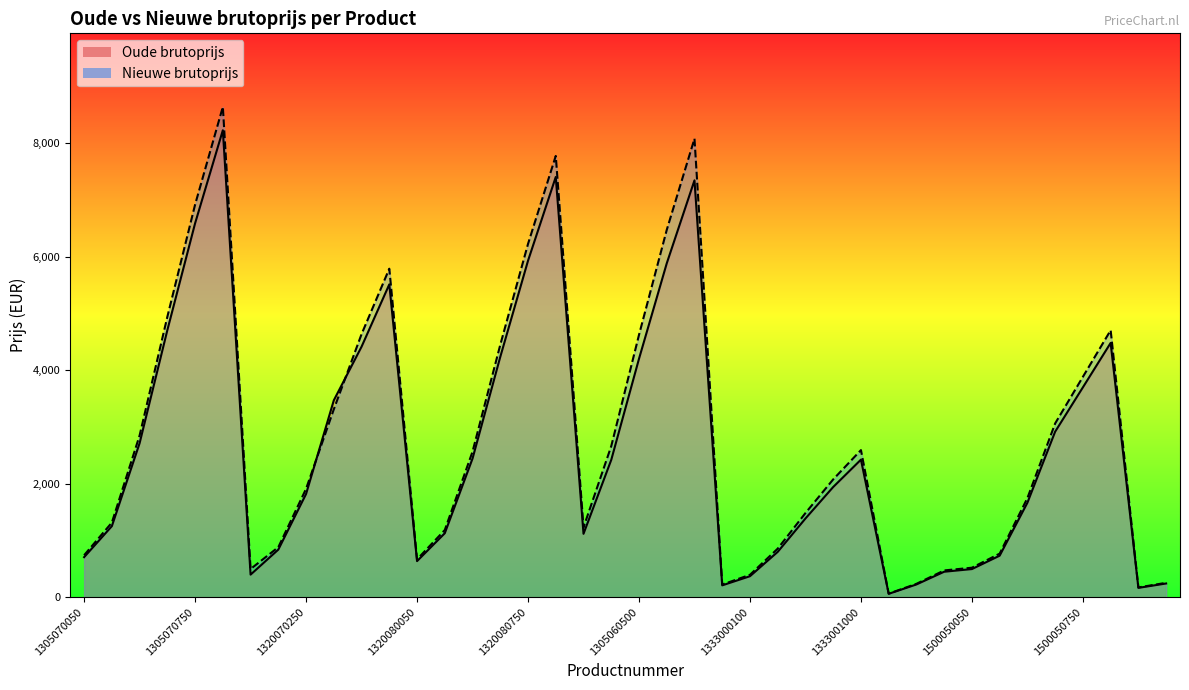

What is the sum of the Oude brutoprijs values at 1301040010 and 1305070250?

2772